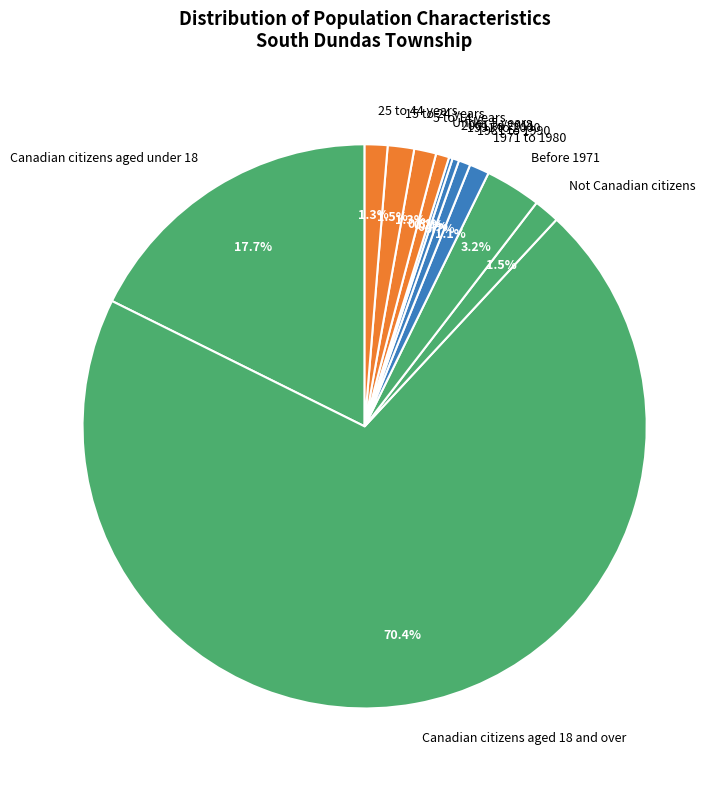

Which slice is the largest?

Canadian citizens aged 18 and over